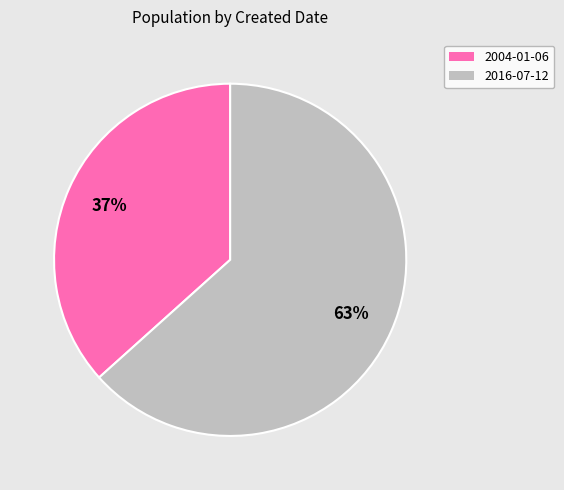

Which has a higher value, 2004-01-06 or 2016-07-12?

2016-07-12